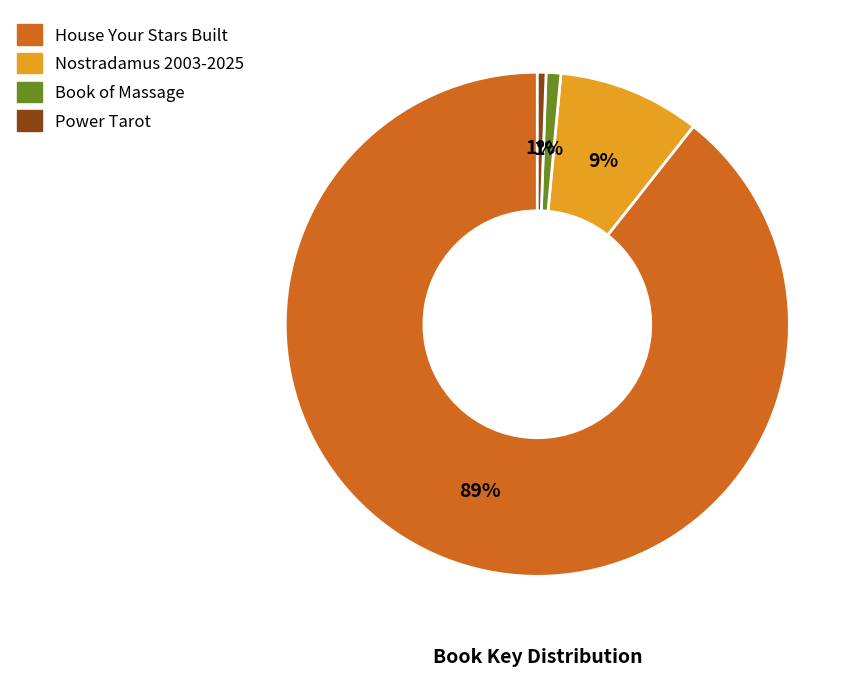

Is Nostradamus 2003-2025 the majority of the pie?

No